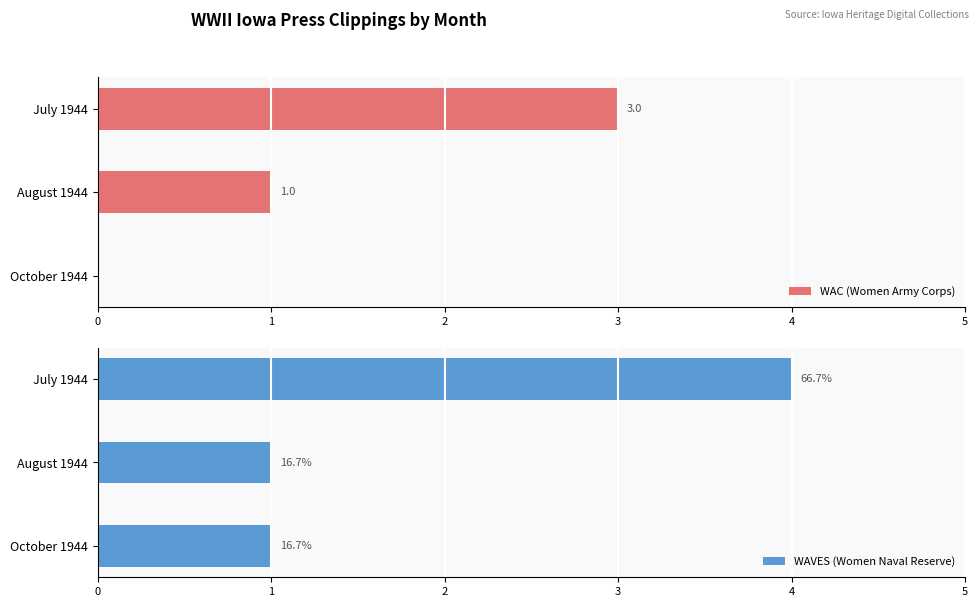

Is it true that WAC (Women Army Corps) equals 3 at July 1944?

True